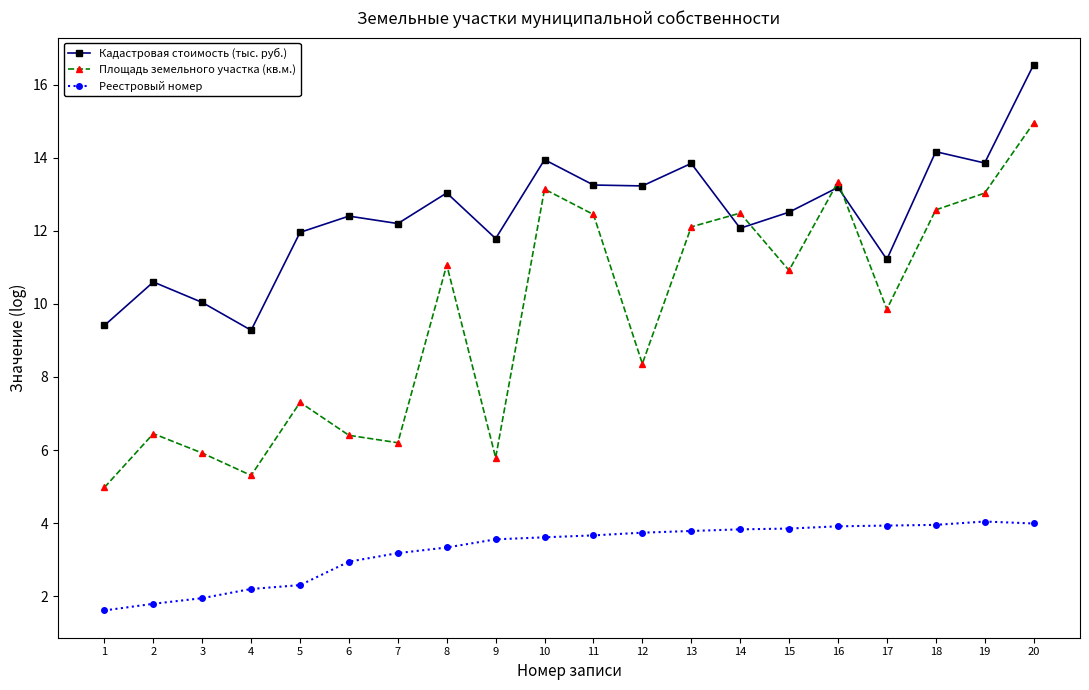

At which category does Площадь земельного участка (кв.м.) reach its first local valley?

4